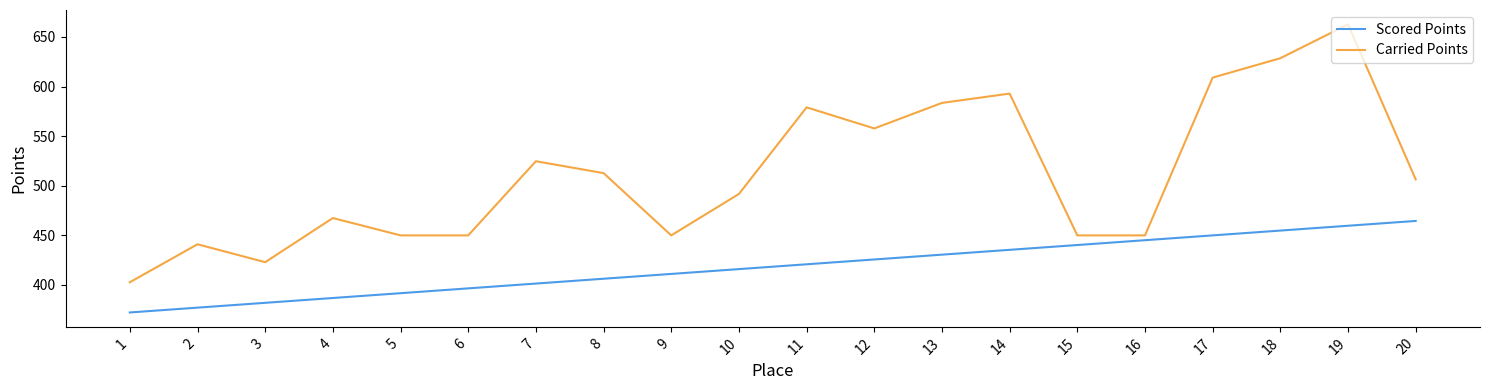

The Carried Points series shows 121.9 at 2. True or false?

False